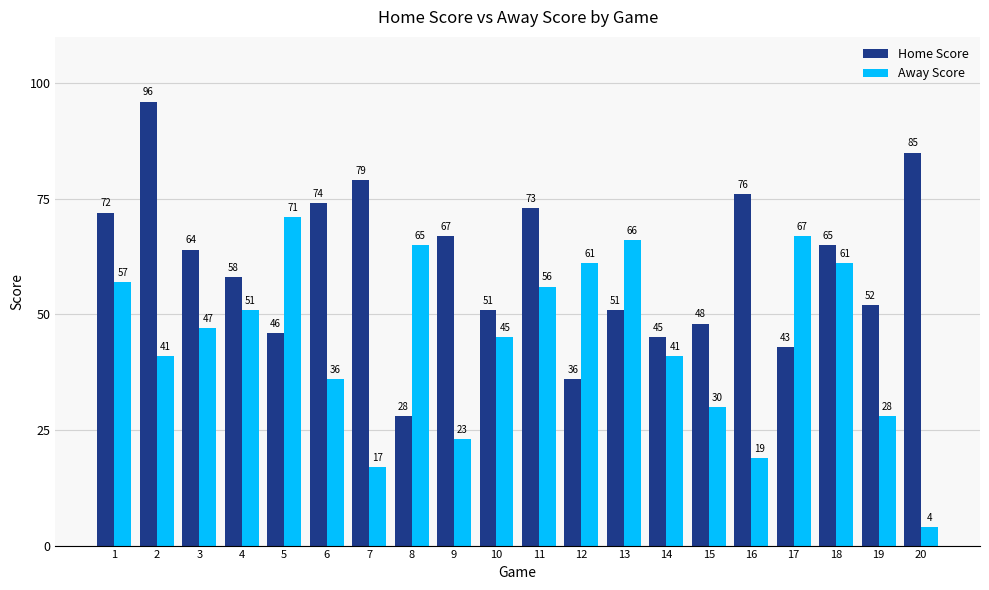

At 5, list the series in order from smallest to largest.

Home Score, Away Score